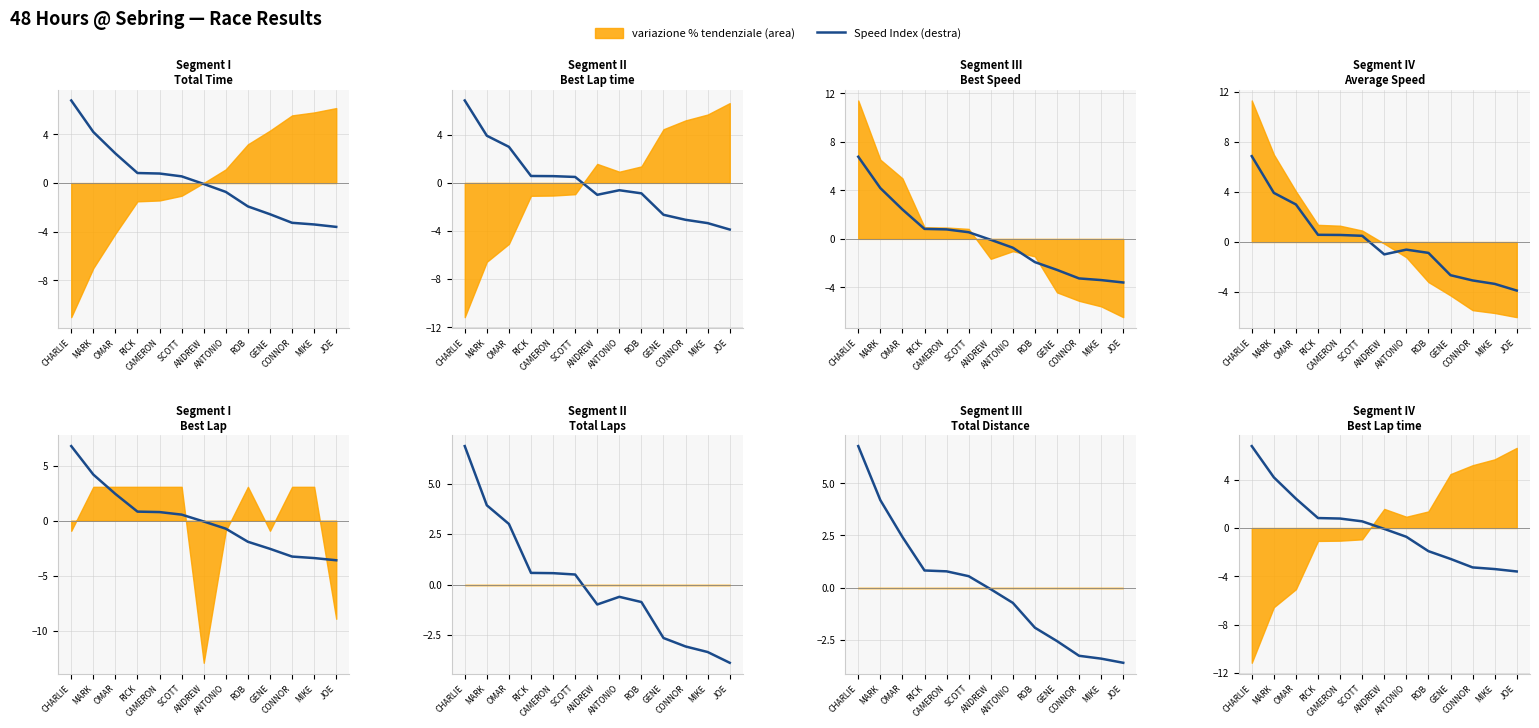

What is the sum of the values at GENE and CHARLIE?

4.2